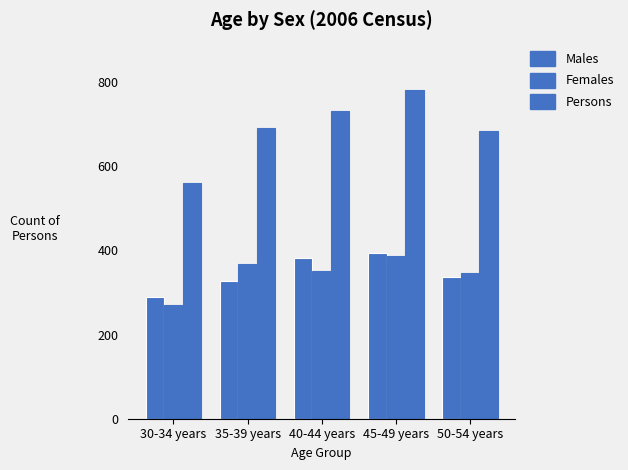

Does the chart contain any negative values?

No